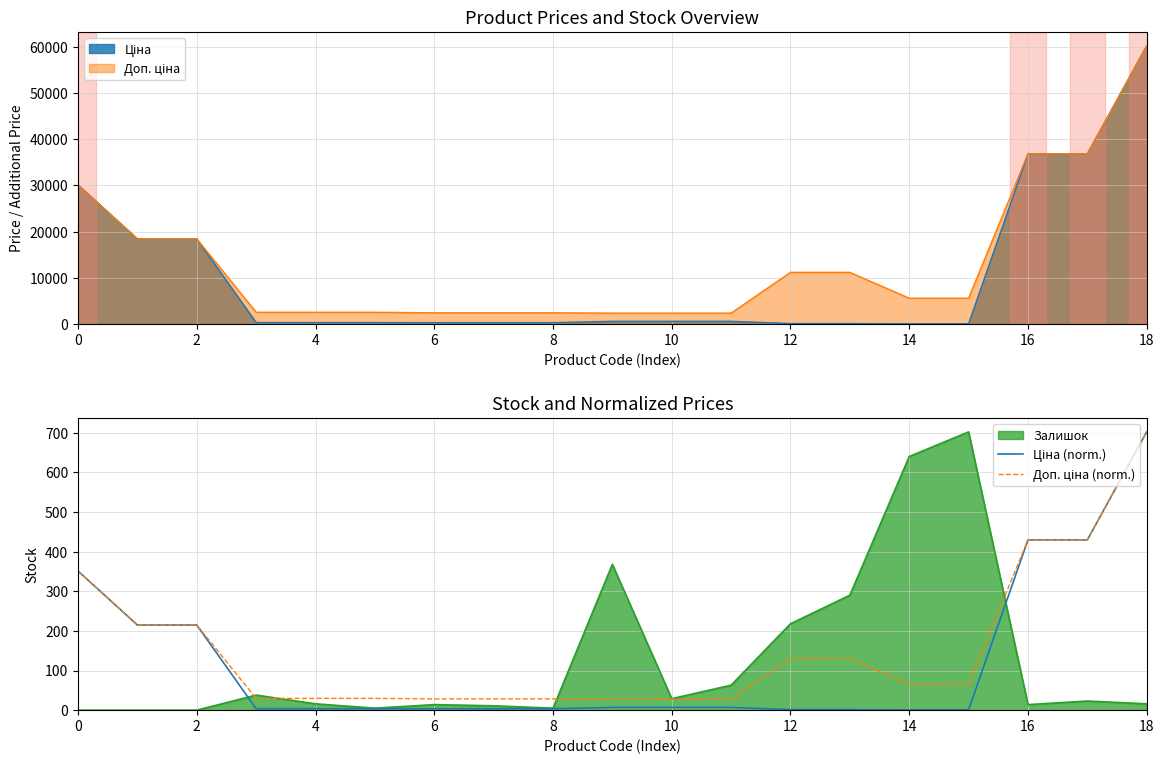

How many values in the Доп. ціна (norm.) series exceed 65?

10